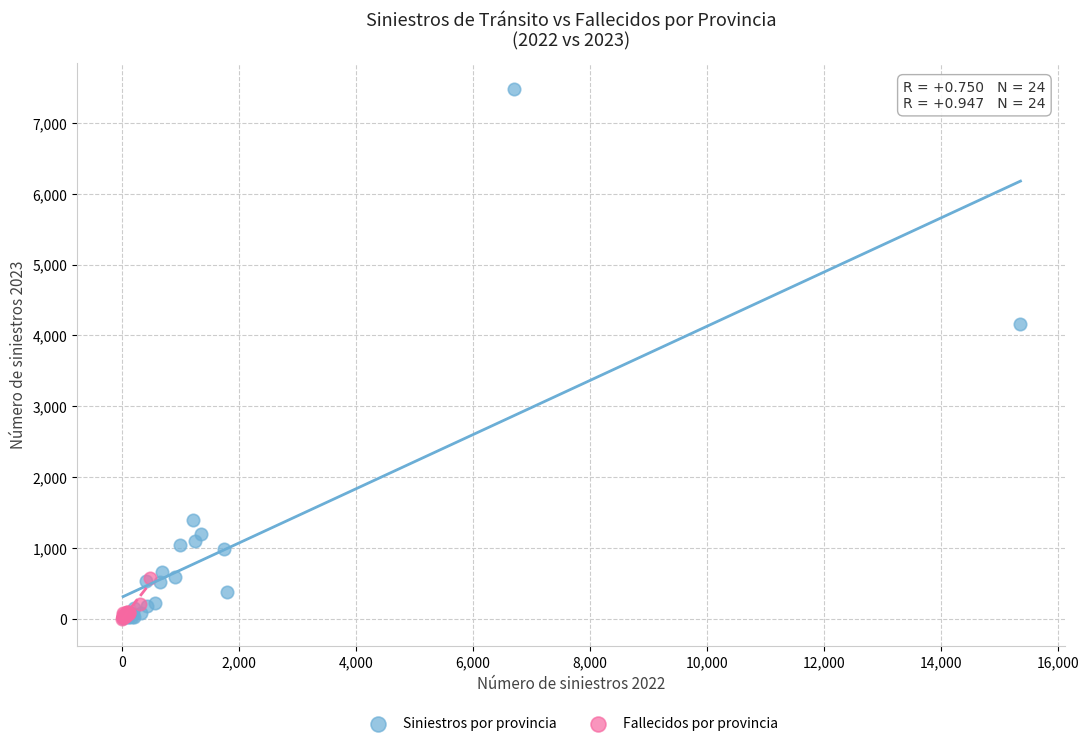

Which series has the widest spread of Y values?

Siniestros por provincia